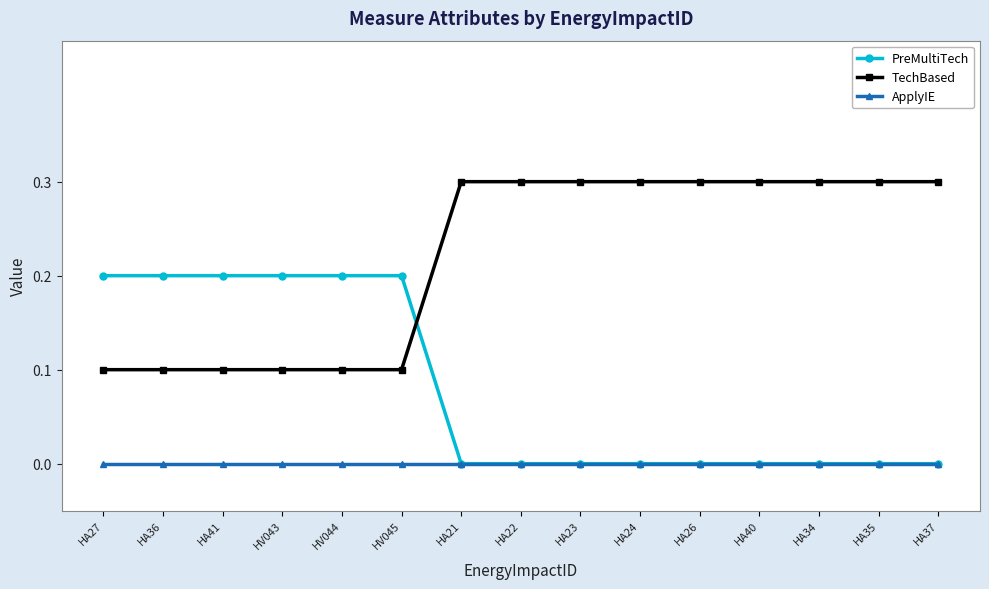

What is the spread (max minus min) of values at HA27?

0.2